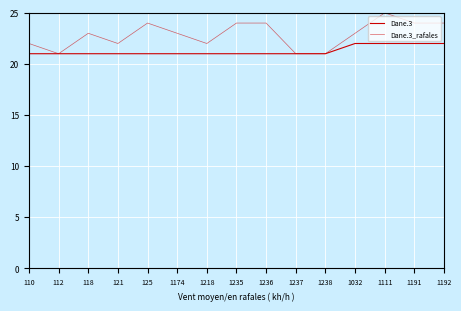

What is the spread (max minus min) of values at 1218?

1